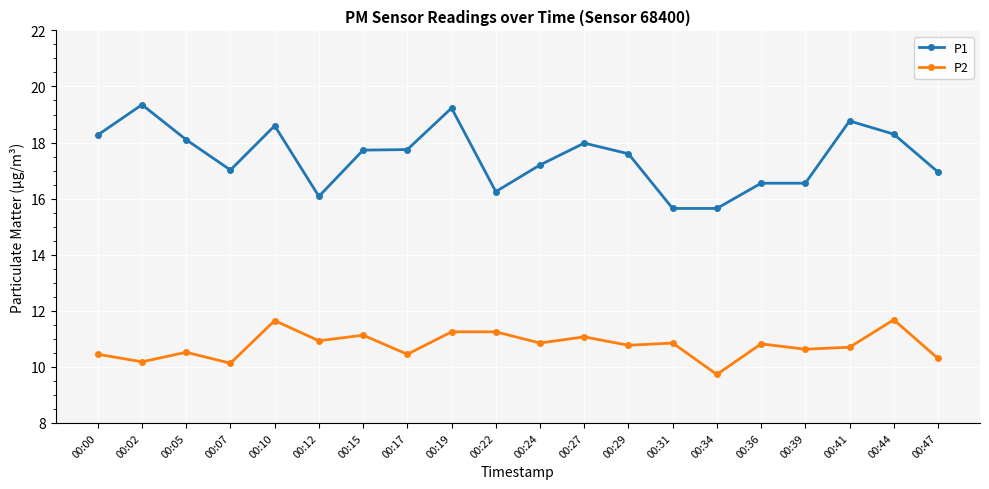

What is the sum of all P1 values?

349.6